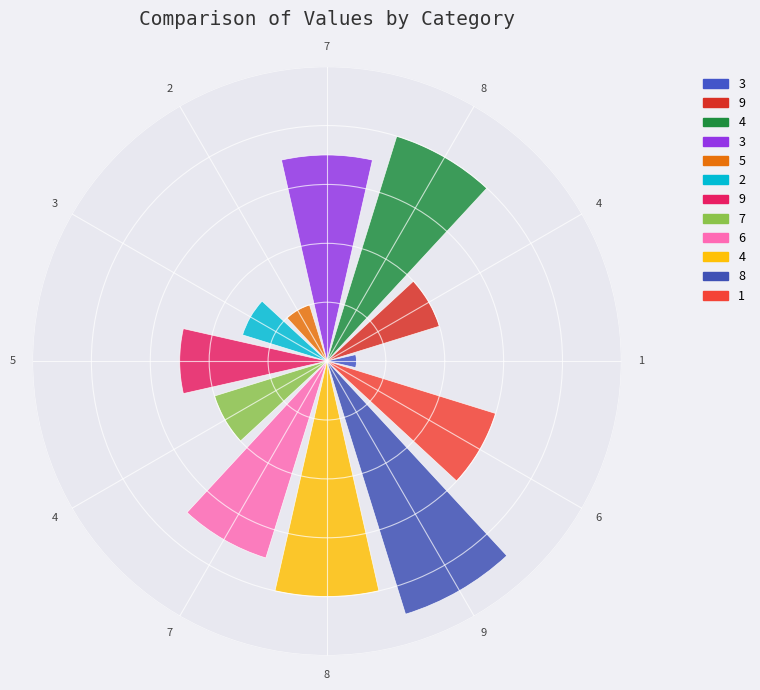

To the nearest percent, what is the difference between the 3 and 9 slice percentages?

2%